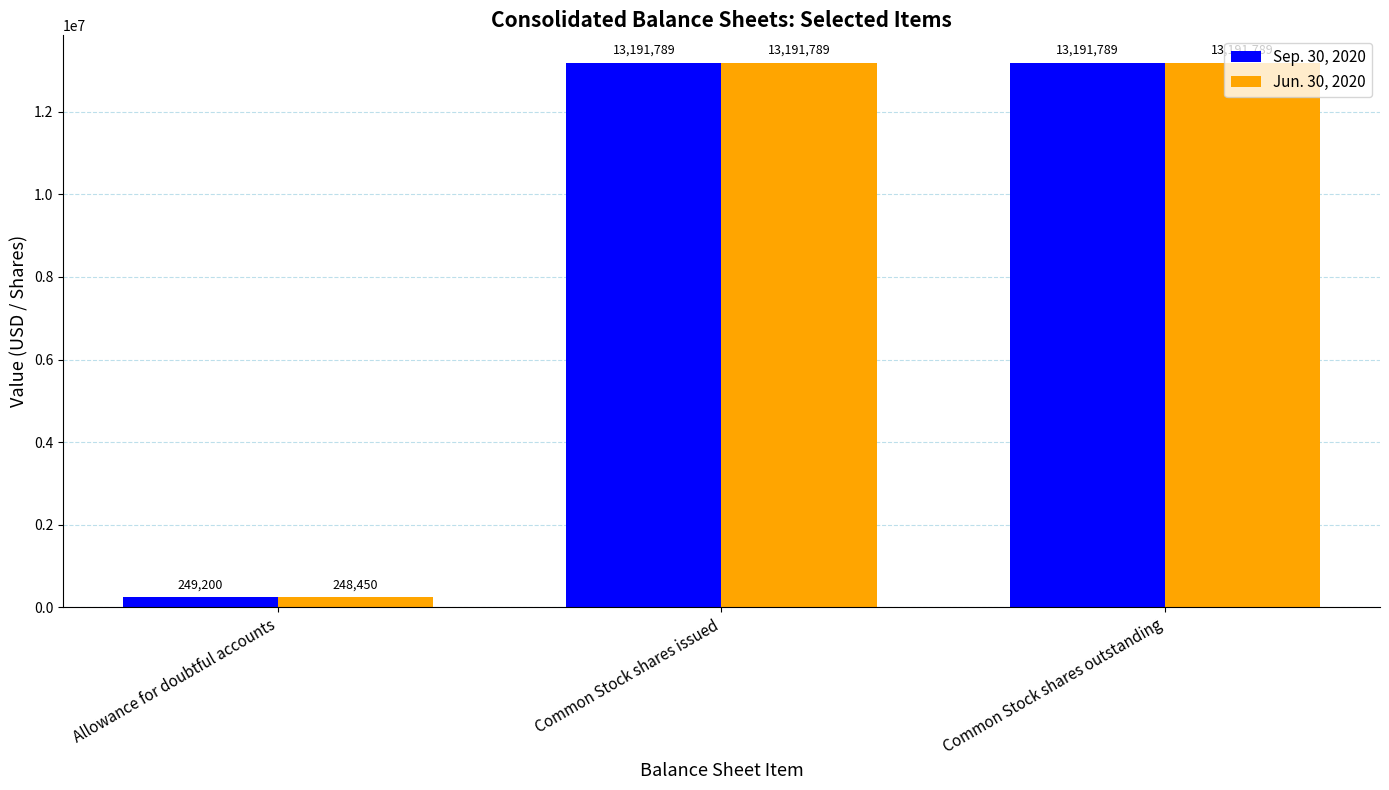

What is the label of the 2nd bar from the left?

Common Stock shares issued